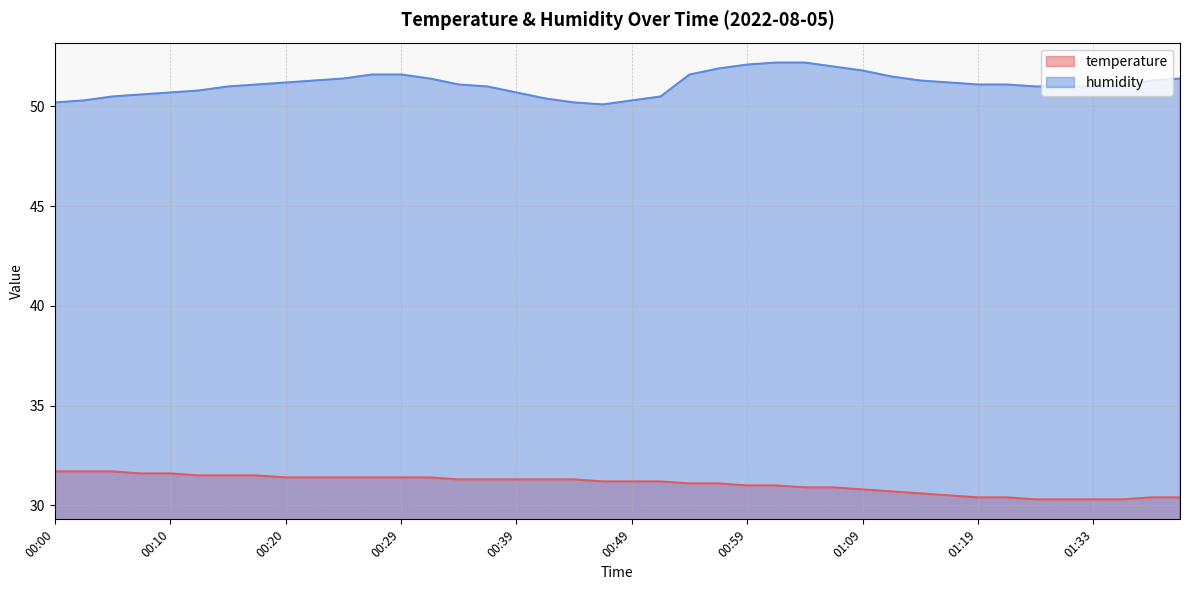

How many lines are shown in the chart?

2